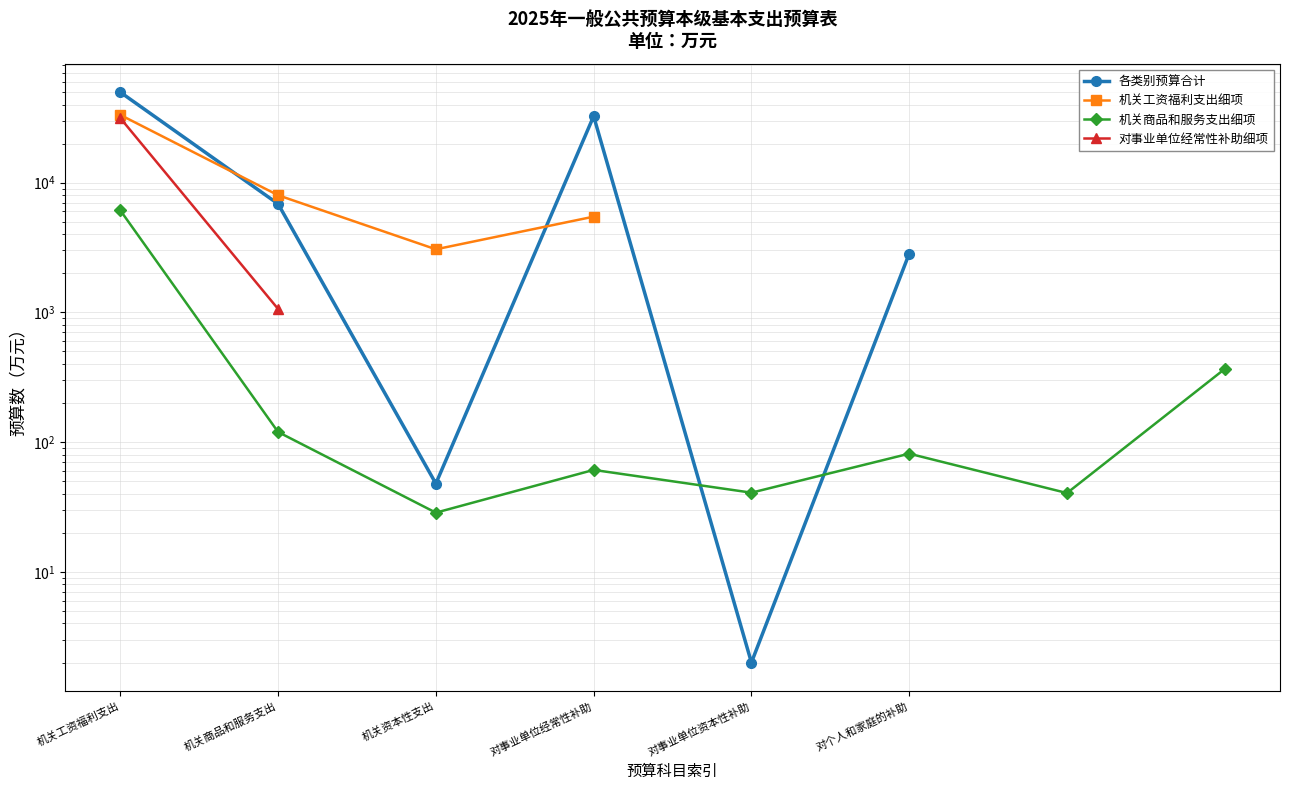

What is the label of the 2nd point from the left?

机关商品和服务支出